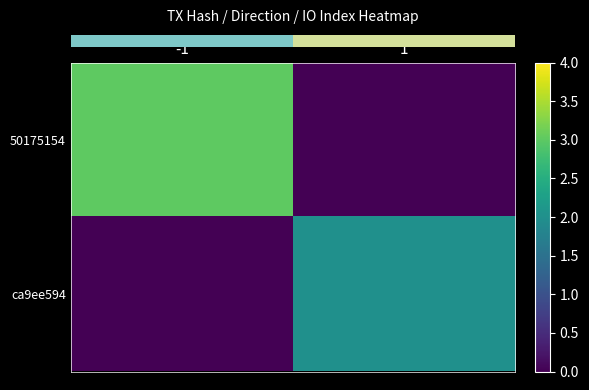

How many distinct data groups are displayed?

2